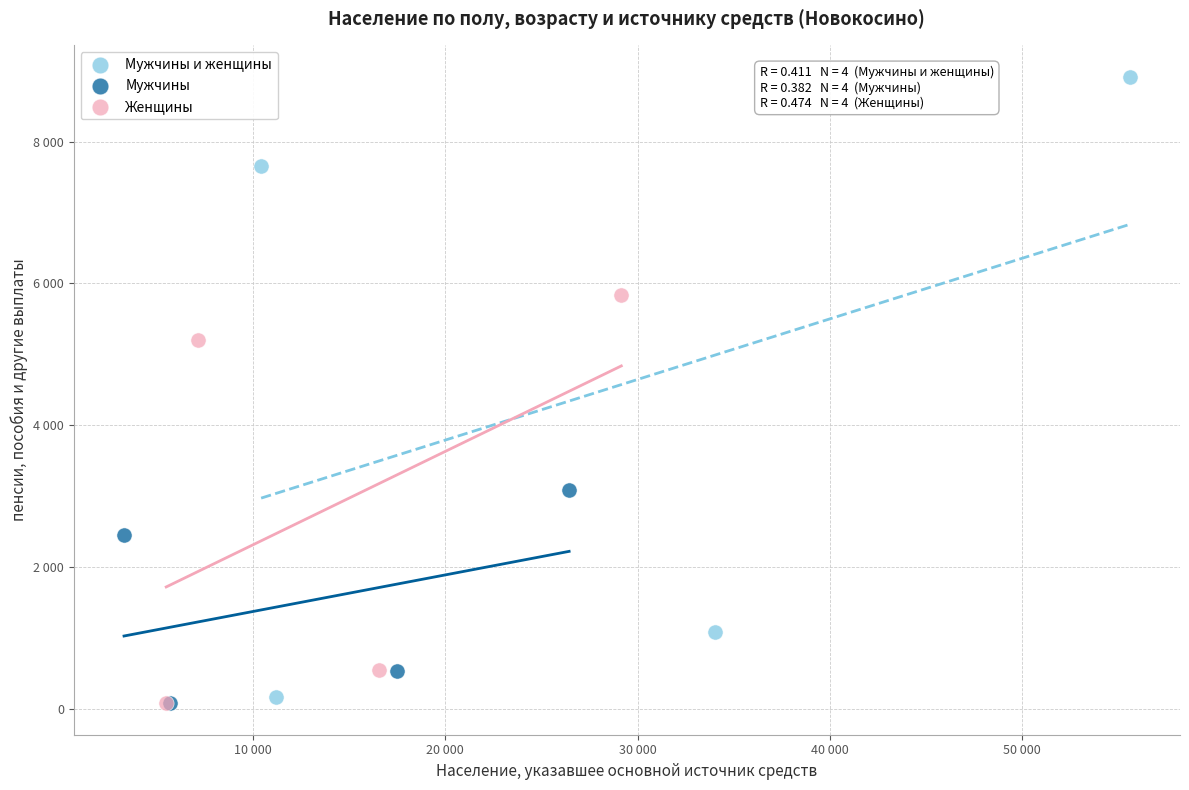

What are all the series names shown in the legend?

Мужчины и женщины, Мужчины, Женщины